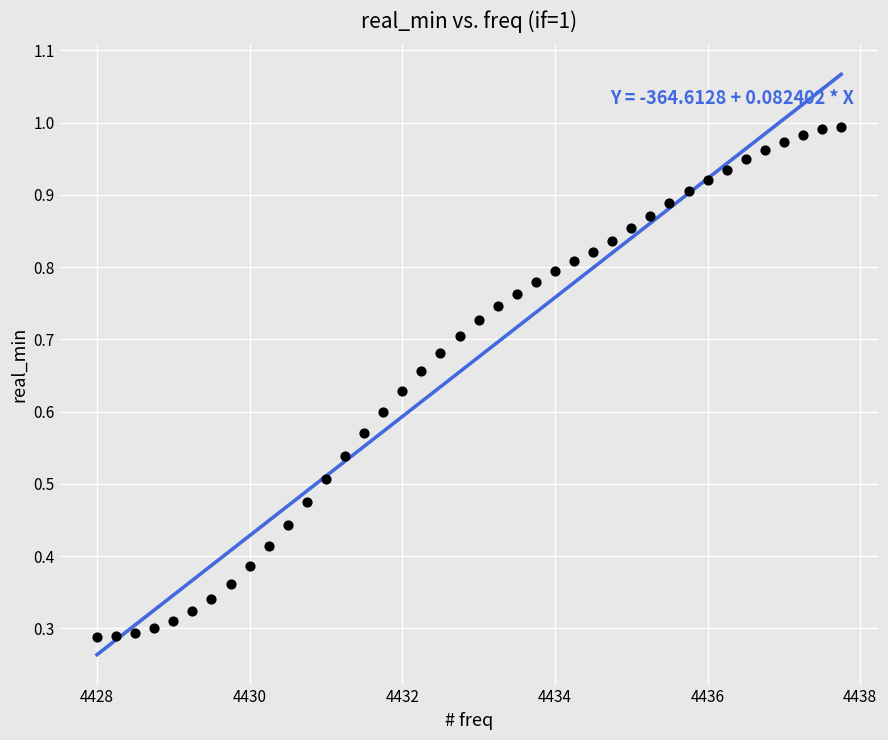

What is the range of X values (max minus min)?

9.8